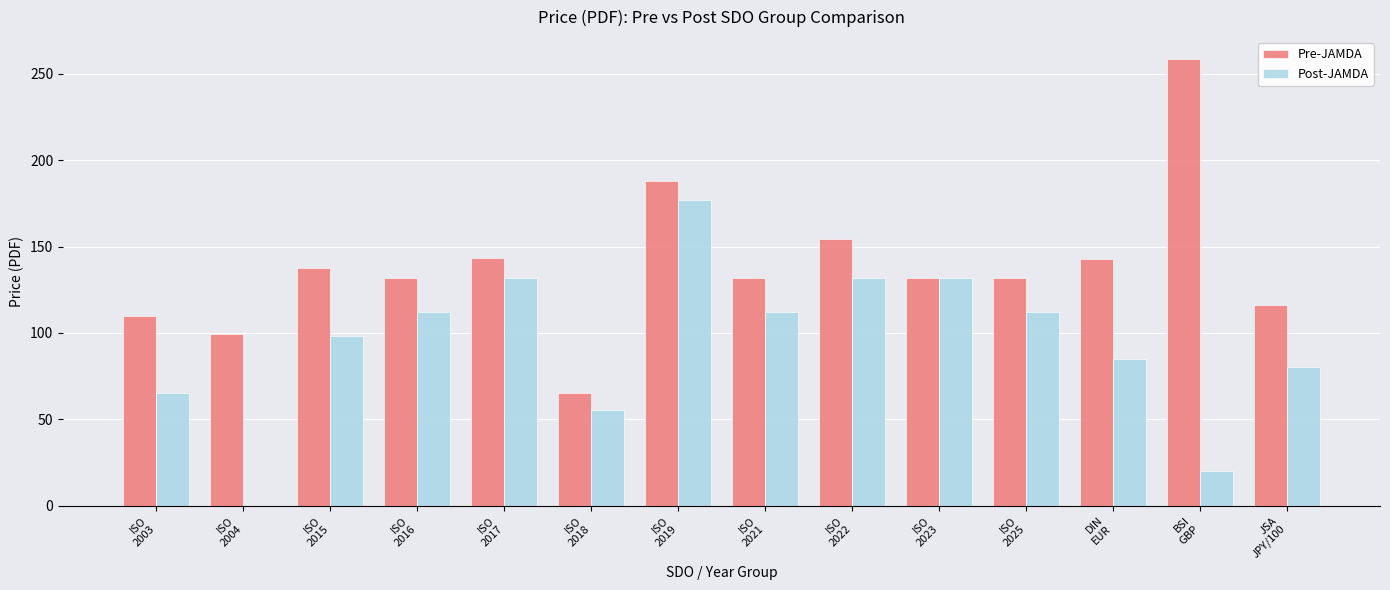

The value of Post-JAMDA at ISO
2023 is 192.1. True or false?

False